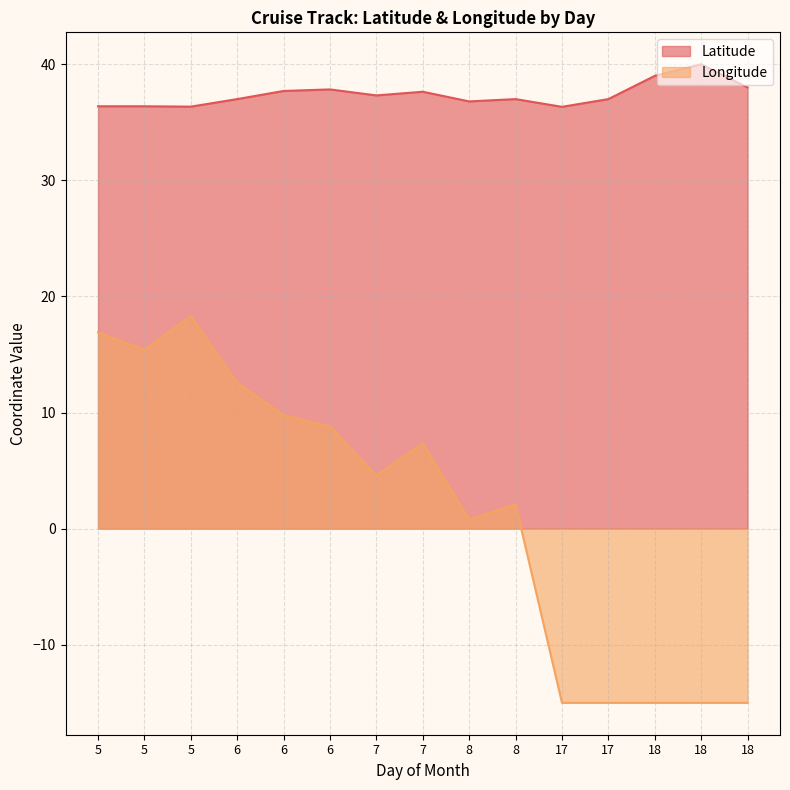

True or false: Latitude and Longitude cross at least once.

False